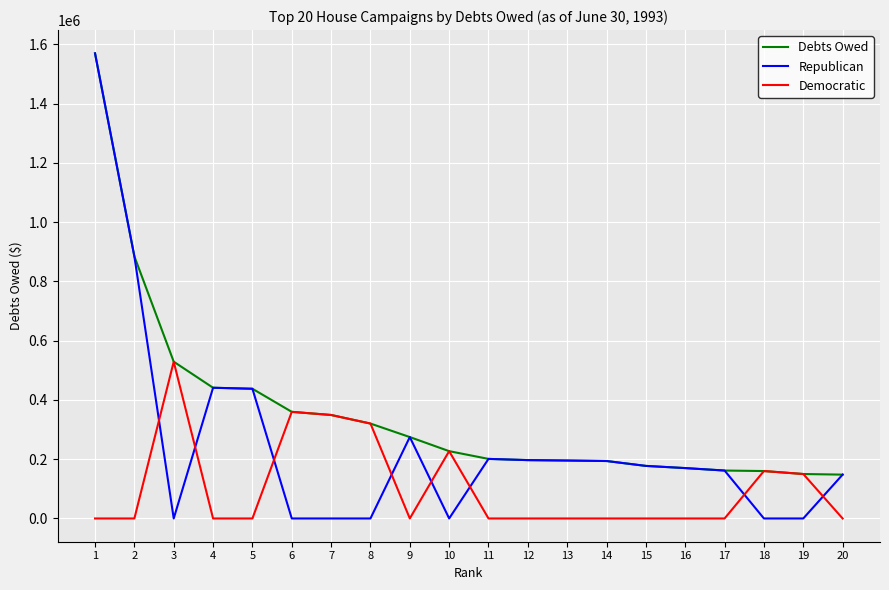

How many times do Democratic and Republican cross each other?

8